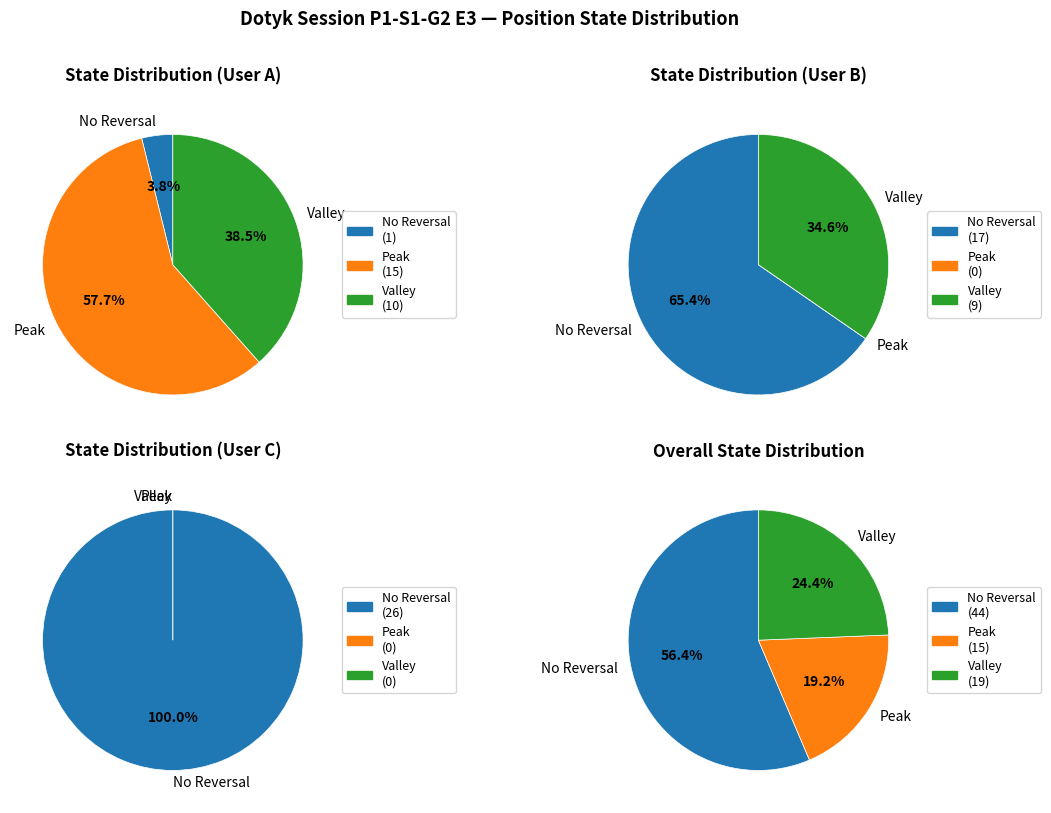

To the nearest percent, what is the combined percentage of User C and User A?

67%